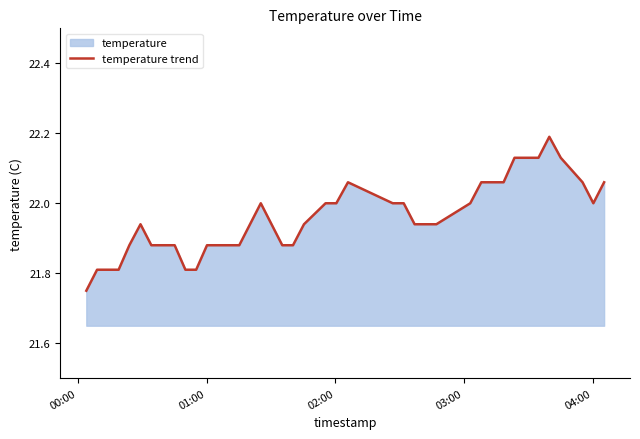

True or false: the data has more than 1 interior local peaks.

True